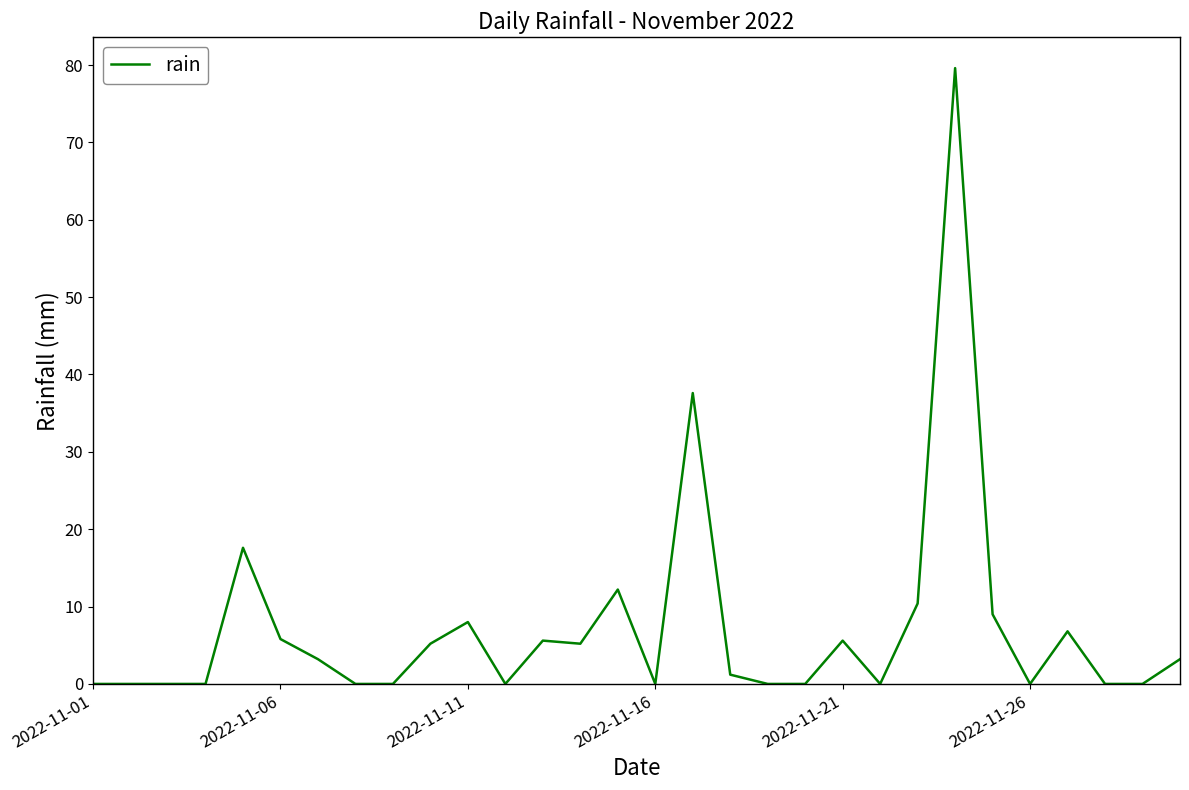

What is the greatest value displayed?

79.6